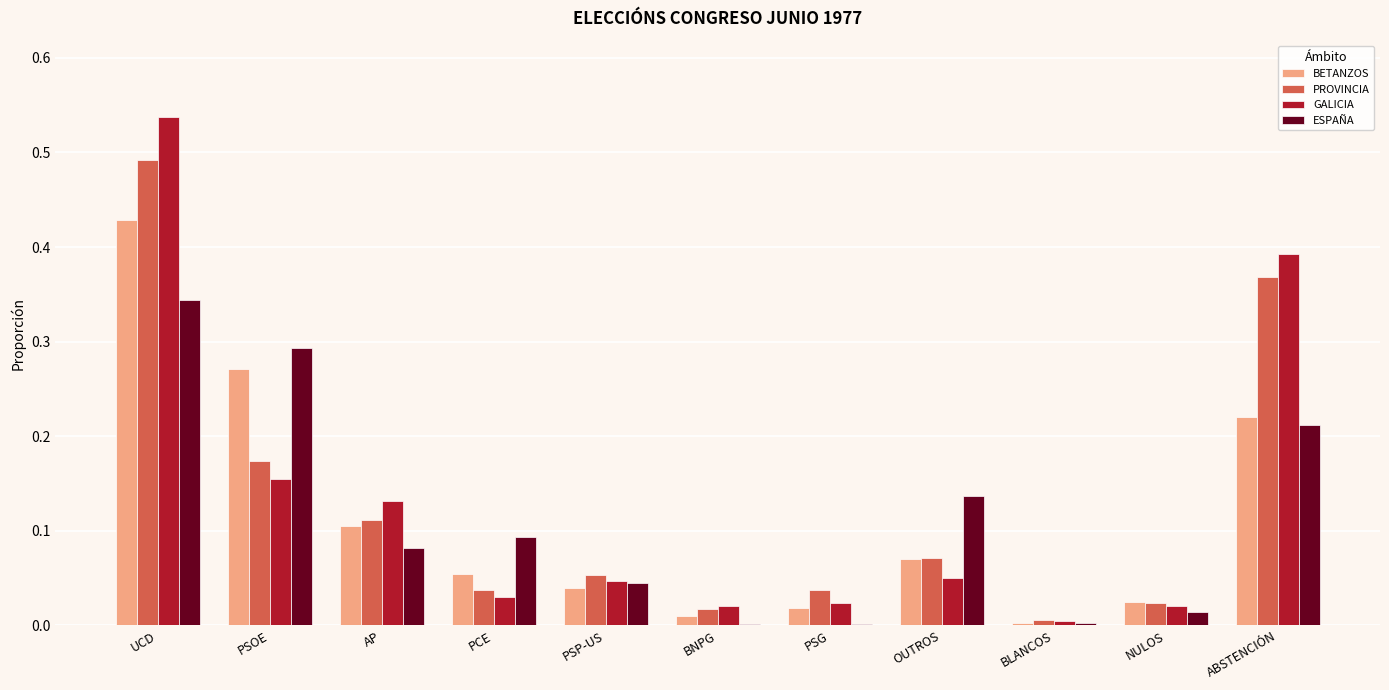

True or false: PROVINCIA has a value of 0.2 at ABSTENCIÓN.

False